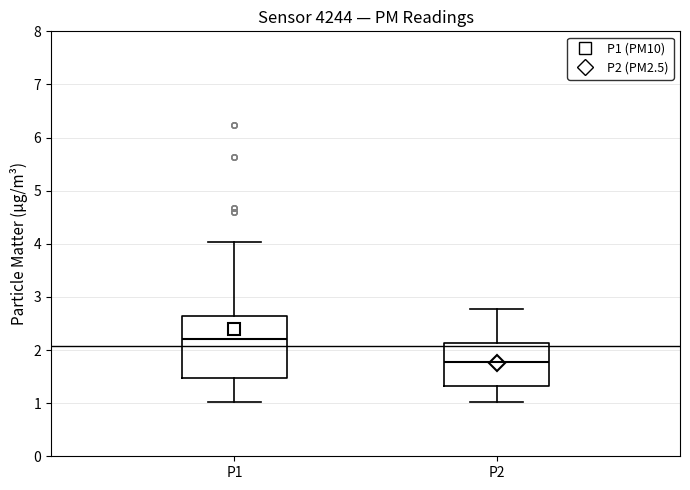

Reading left to right, read every box against the y-axis: the position of its median line, the range the box covers, and the ends of its whiskers. The values are not printed on the chart, so give them approximately, as read against the axis.

P1: median 2.2, box 1.5 to 2.6, whiskers 1.0 to 4.0
P2: median 1.8, box 1.3 to 2.1, whiskers 1.0 to 2.8